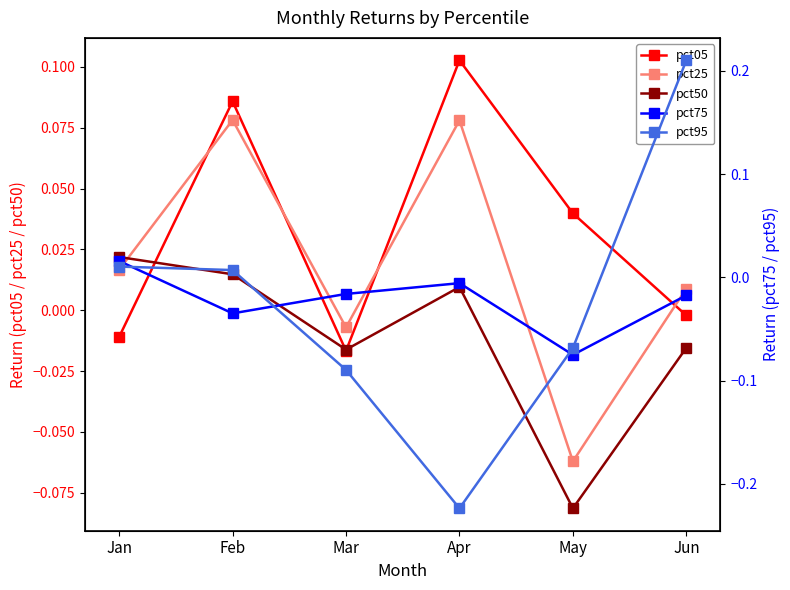

Count the number of data series in this chart.

5